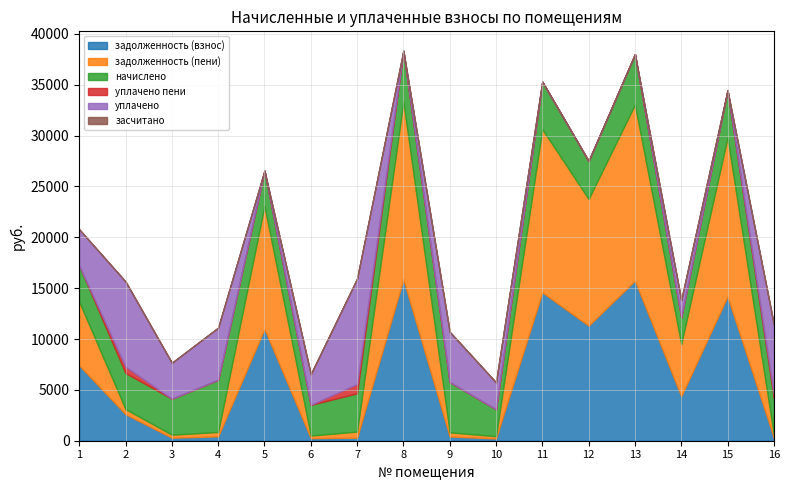

At which category is the sum across all series the highest?

8